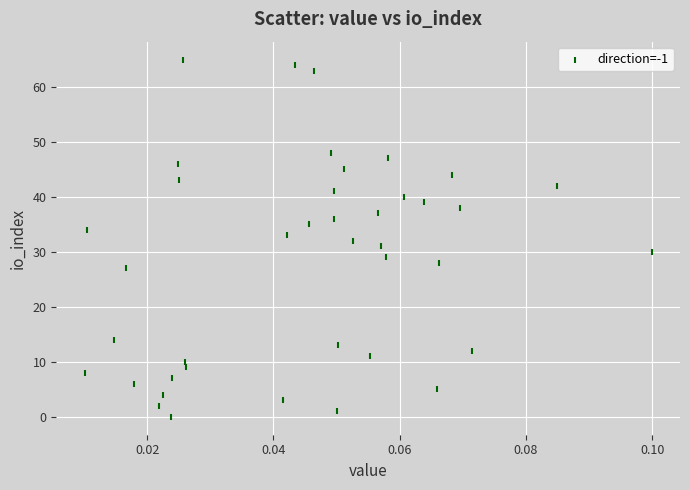

What is the range of Y values (max minus min)?

65